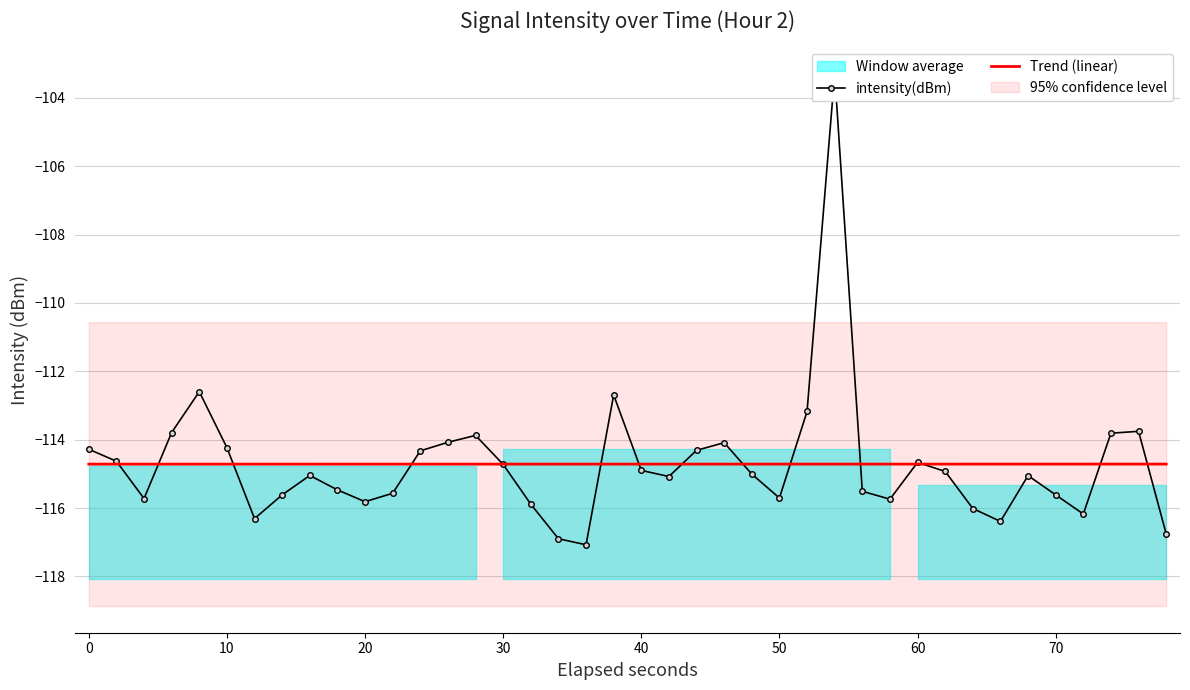

True or false: Trend (linear) has more than 0 interior local peaks.

False